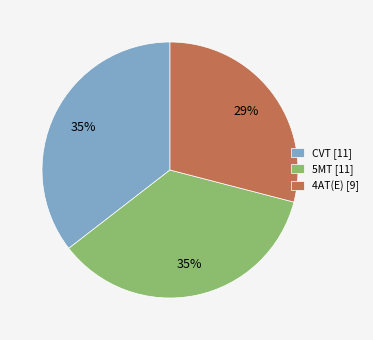

Which has a higher value, CVT [11] or 4AT(E) [9]?

CVT [11]